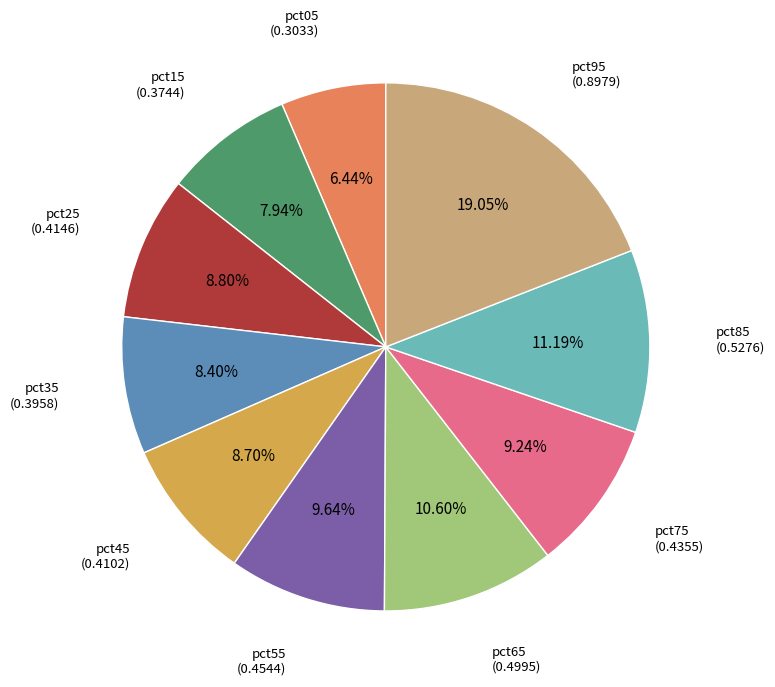

Does pct25 account for over 50% of the chart?

No